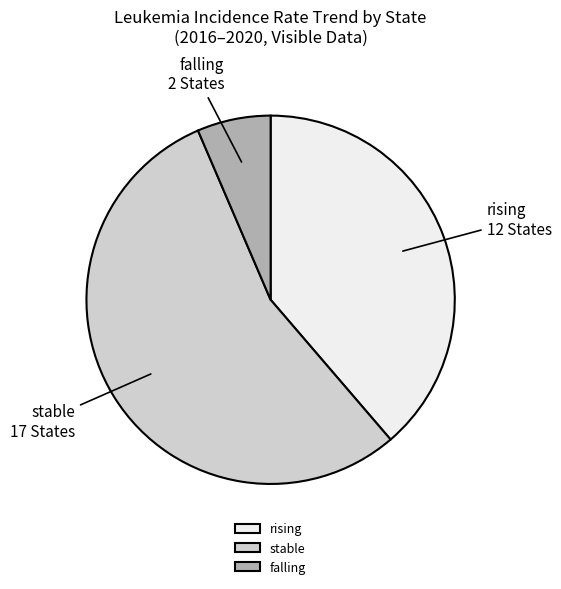

What is the largest slice in the pie chart?

stable